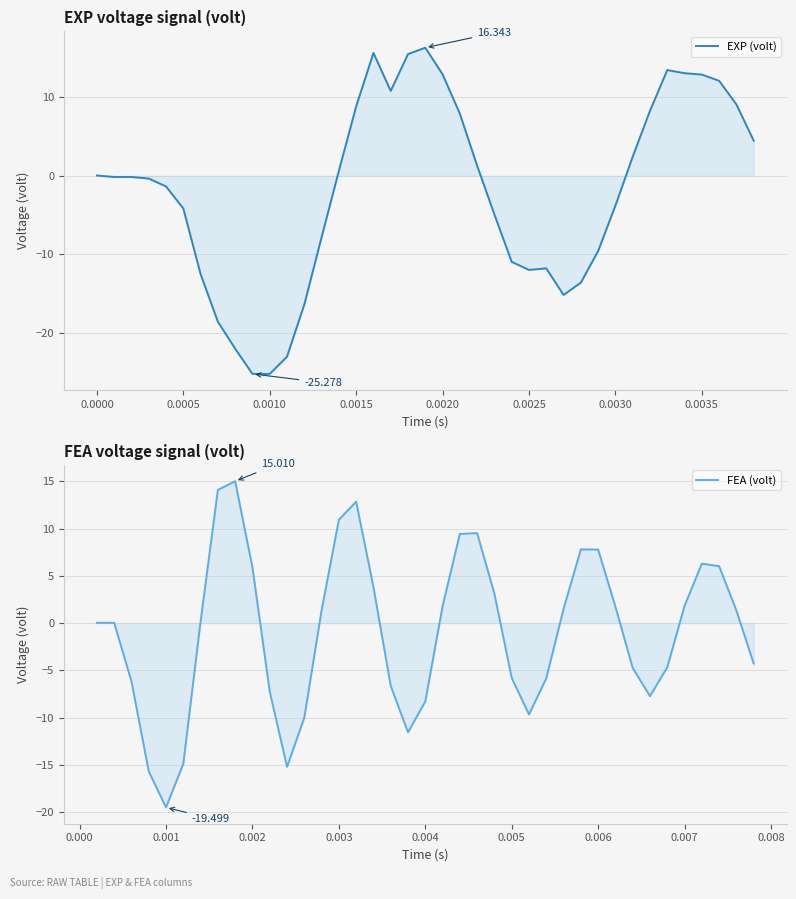

What is the average value of the FEA (volt) series?

-0.9